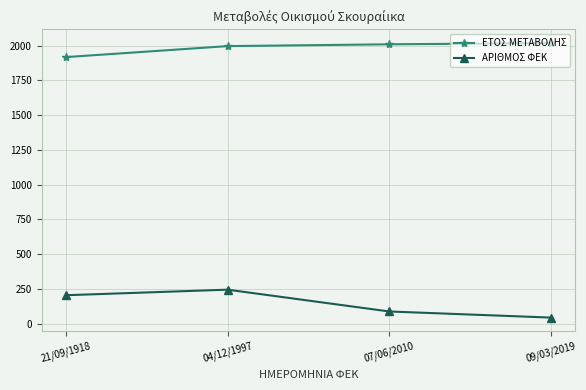

What are all the series names shown in the legend?

ΕΤΟΣ ΜΕΤΑΒΟΛΗΣ, ΑΡΙΘΜΟΣ ΦΕΚ